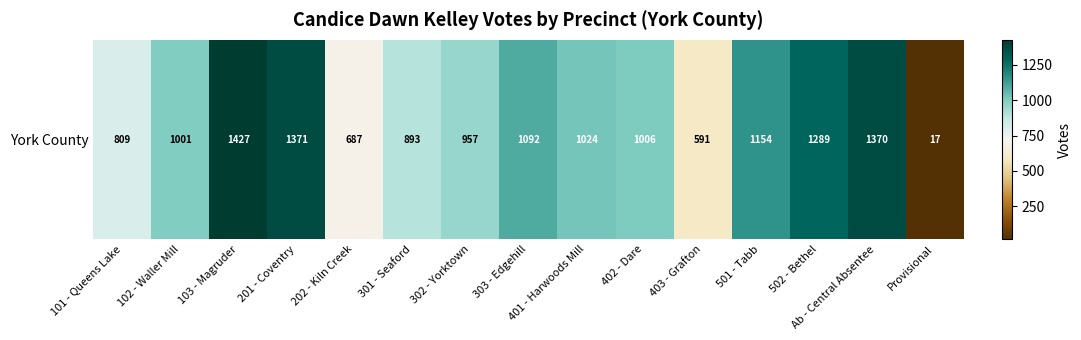

Rank the categories by value from lowest to highest.

Provisional, 403 - Grafton, 202 - Kiln Creek, 101 - Queens Lake, 301 - Seaford, 302 - Yorktown, 102 - Waller Mill, 402 - Dare, 401 - Harwoods Mill, 303 - Edgehill, 501 - Tabb, 502 - Bethel, Ab - Central Absentee, 201 - Coventry, 103 - Magruder